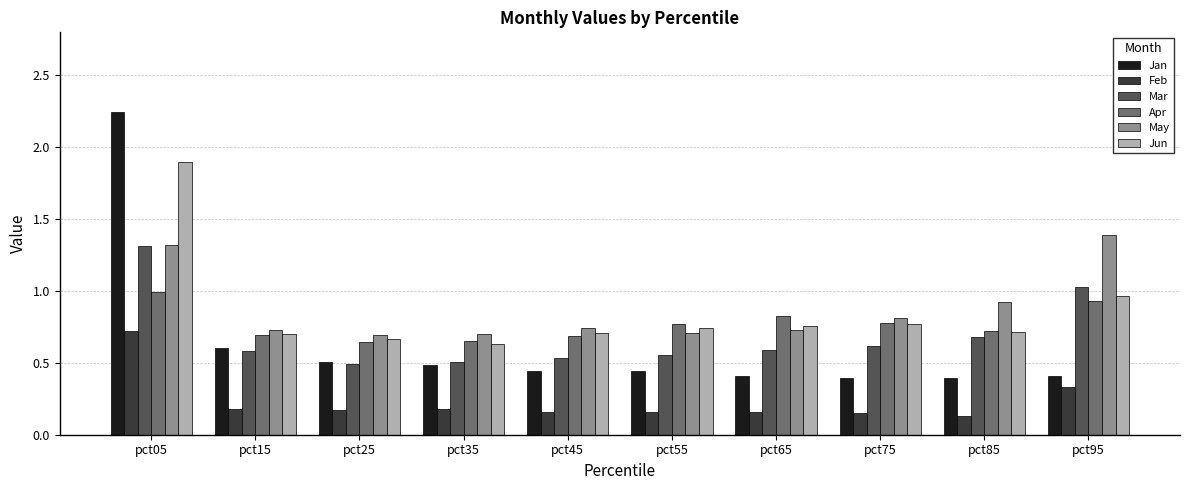

The Feb series shows 0.5 at pct05. True or false?

False